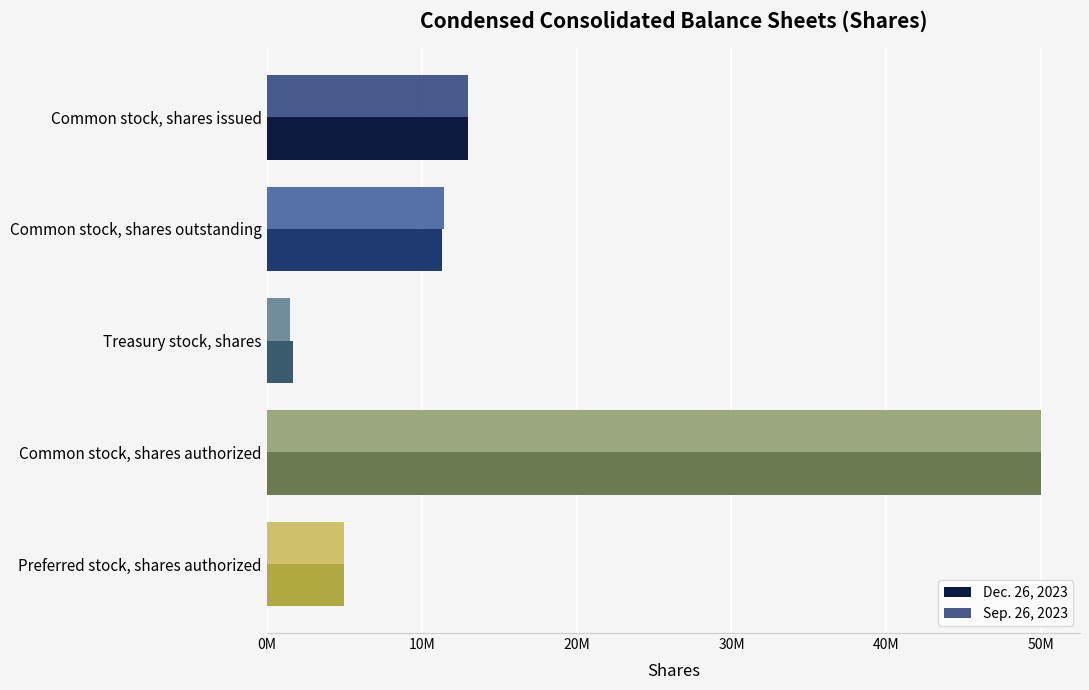

What is the sum of all Dec. 26, 2023 values?

80954866